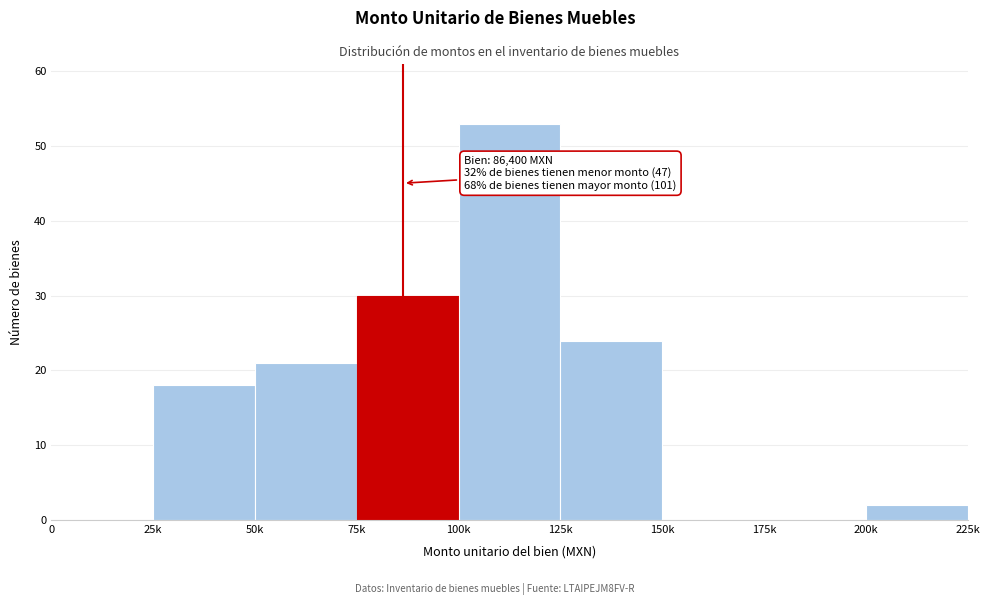

Reading left to right, transcribe all the data shown in this chart.

0=0	25k=18	50k=21	75k=30	100k=53	125k=24	150k=0	175k=0	200k=2